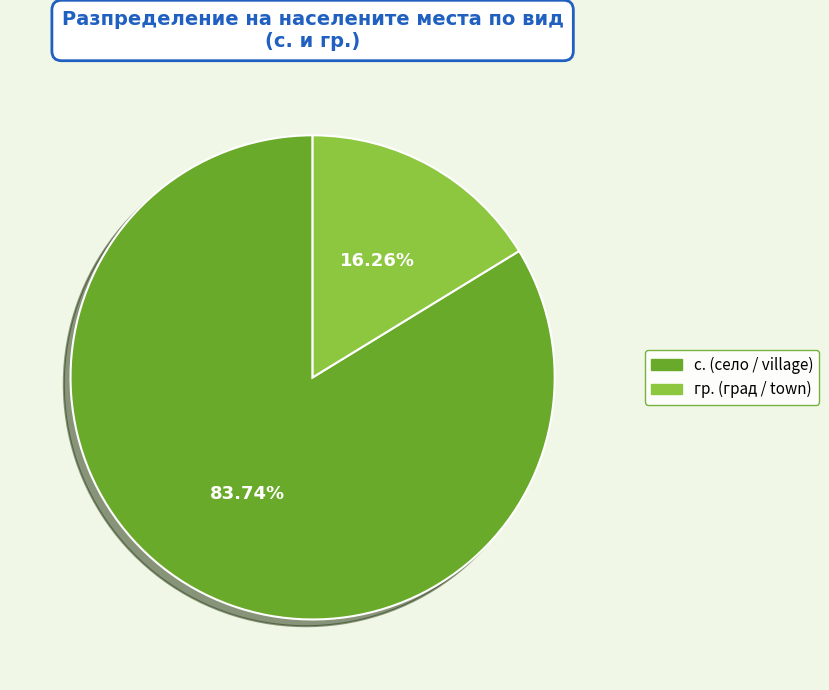

Count the number of slices in the pie.

2